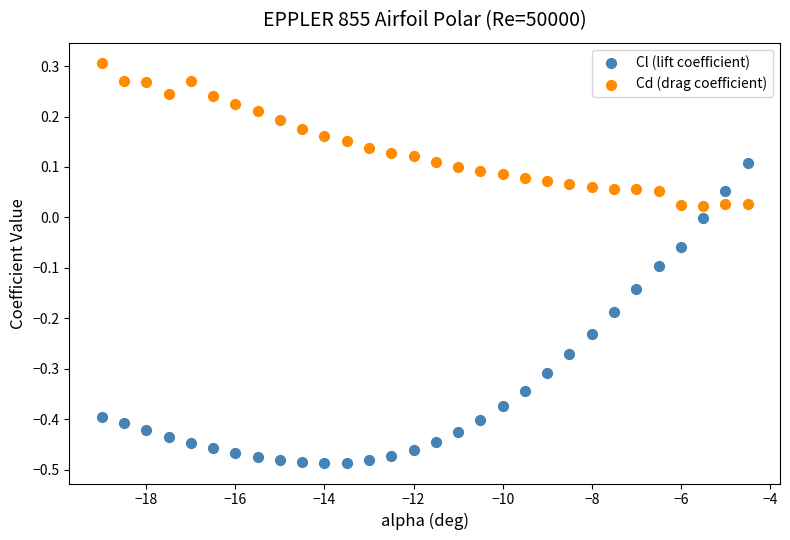

Across all data points, what is the range of Y values (max minus min)?

0.8